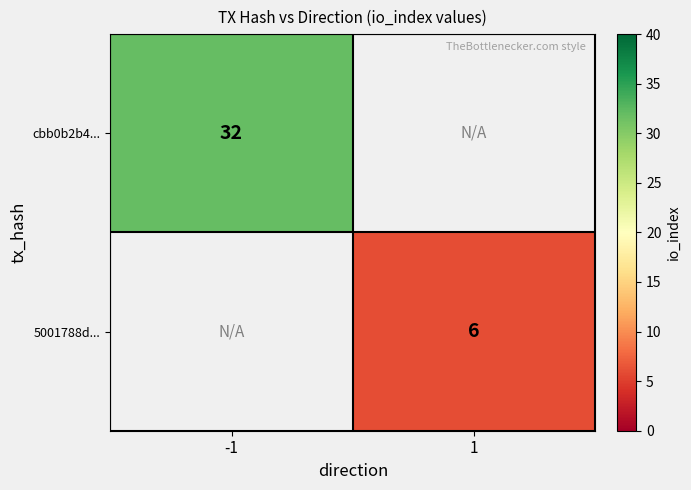

The 5001788d... series shows 6 at 1. True or false?

True